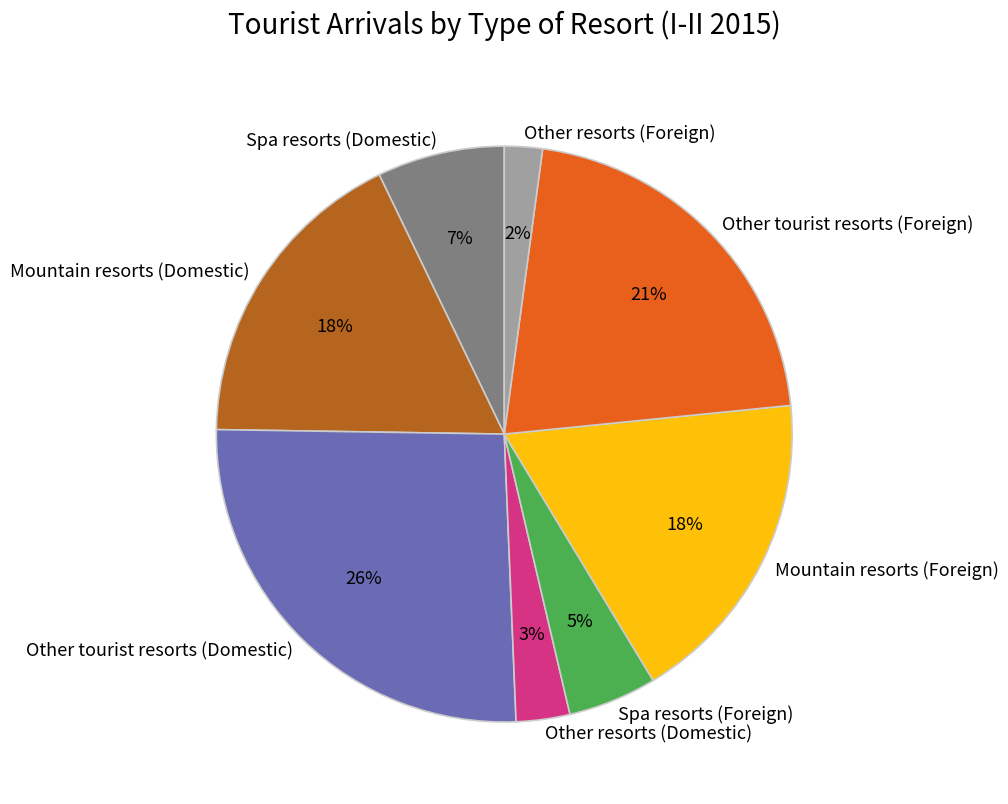

Which slice is the largest?

Other tourist resorts (Domestic)